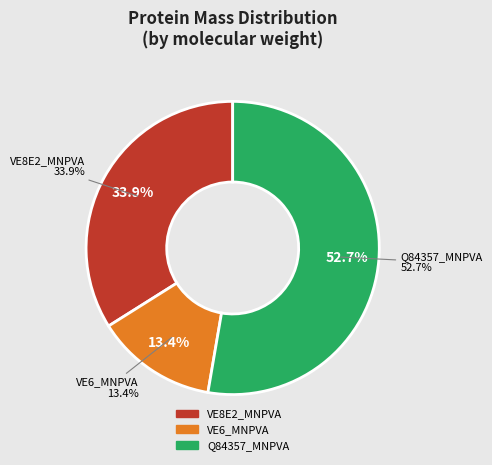

Which slice represents more than half of the pie?

Q84357_MNPVA